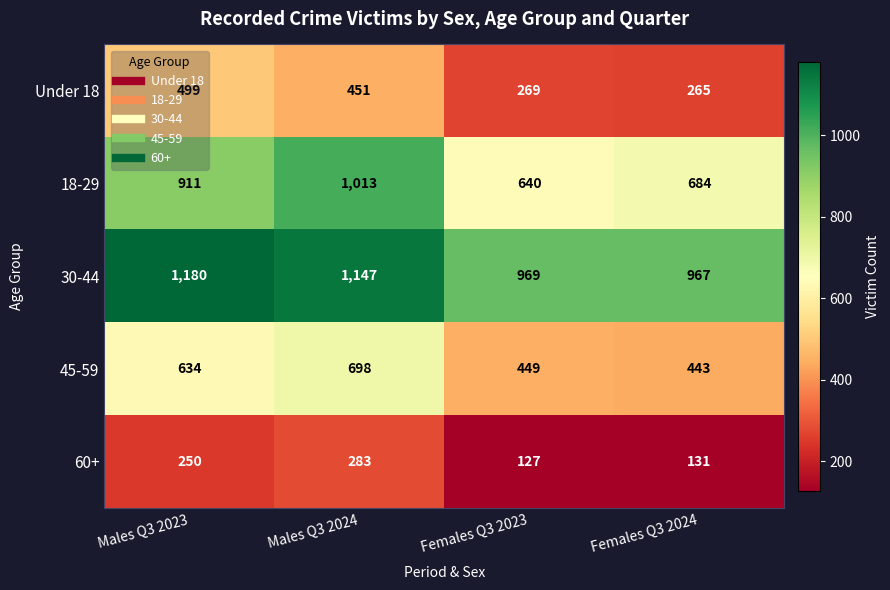

What is the total value across all series at Females Q3 2023?

2454